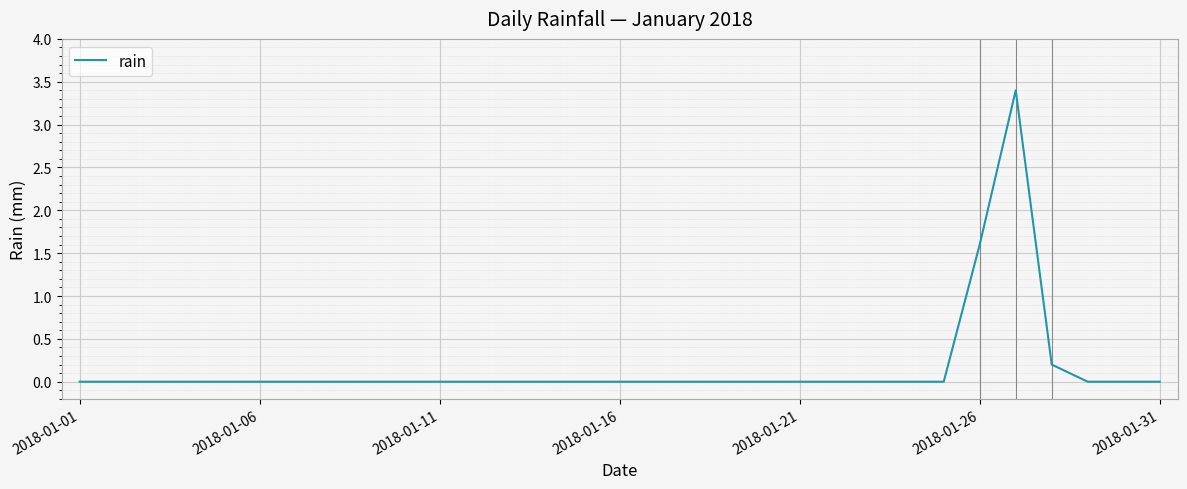

What is the difference between the maximum and minimum values?

3.4